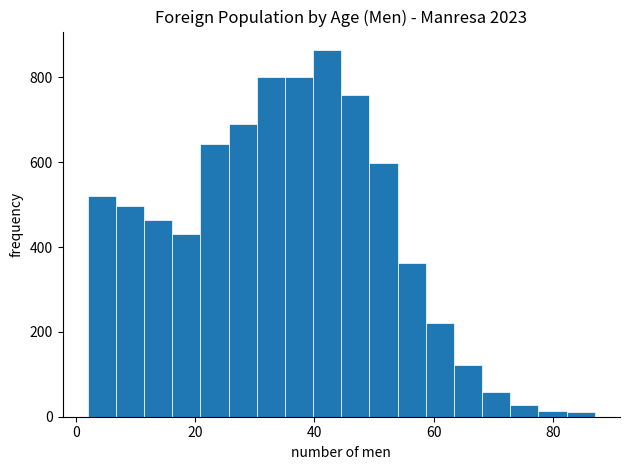

Read against the x-axis, roughly where is the centre of the tallest bar?

42